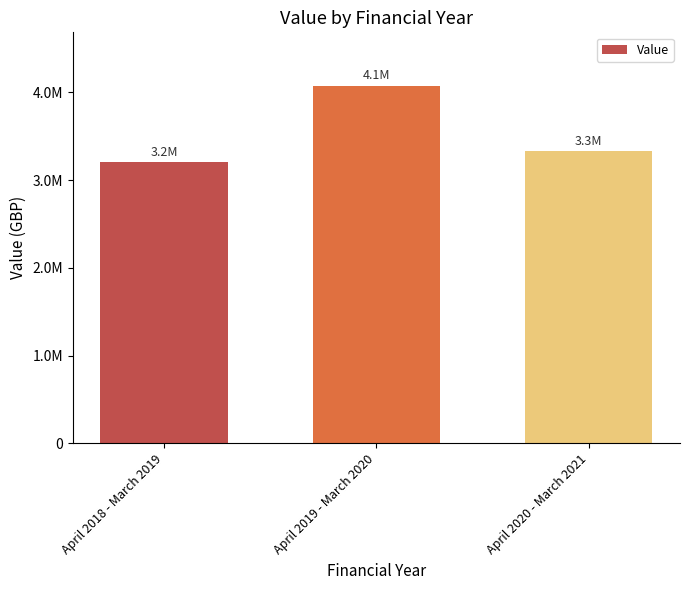

Reading left to right, transcribe all the data shown in this chart.

April 2018 - March 2019=3202635	April 2019 - March 2020=4074071	April 2020 - March 2021=3327482